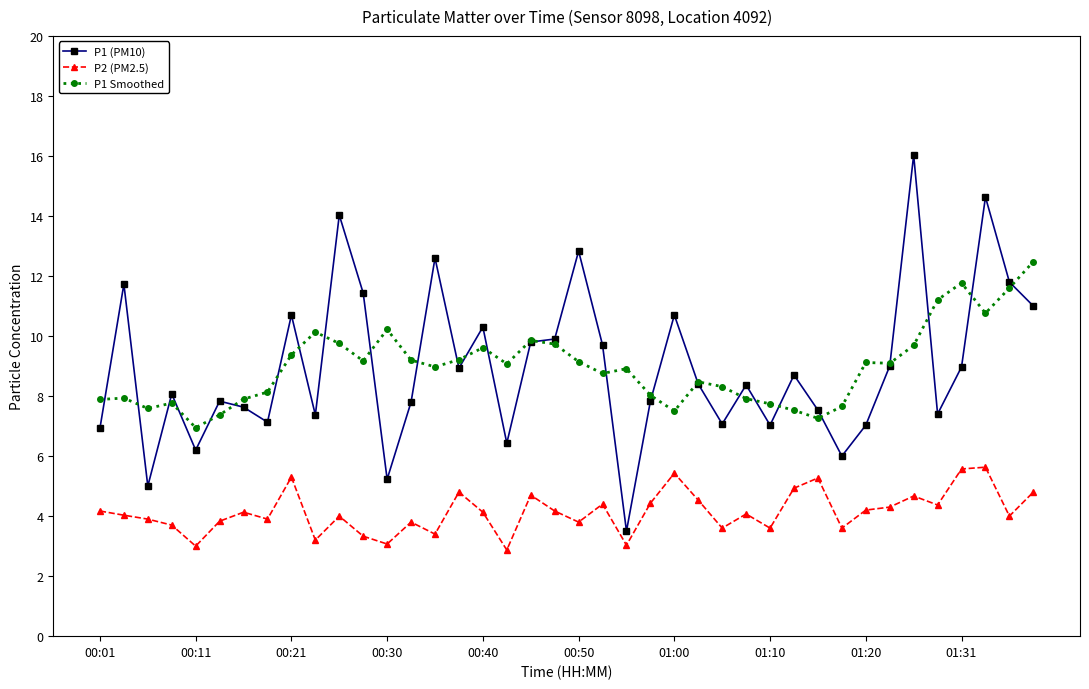

What is the minimum value for P2 (PM2.5)?

2.9